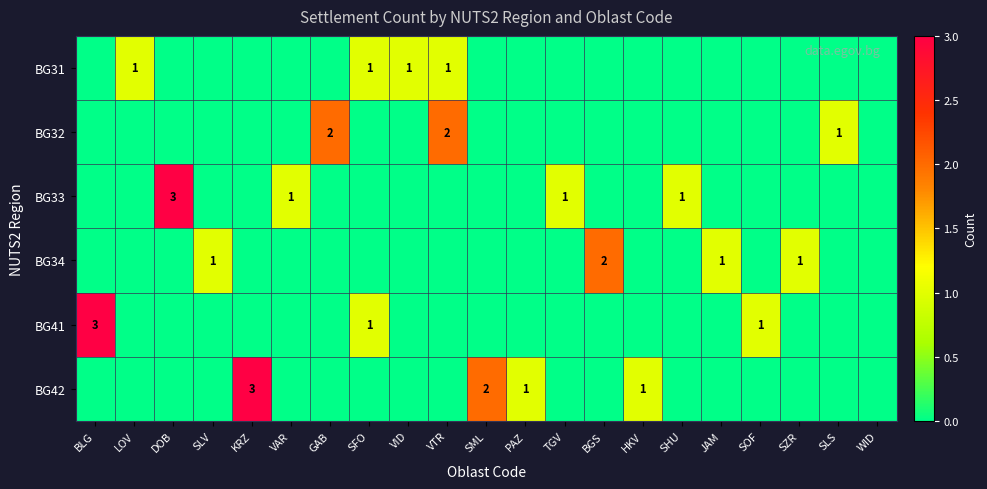

Is it true that BG34 equals 2 at SZR?

False